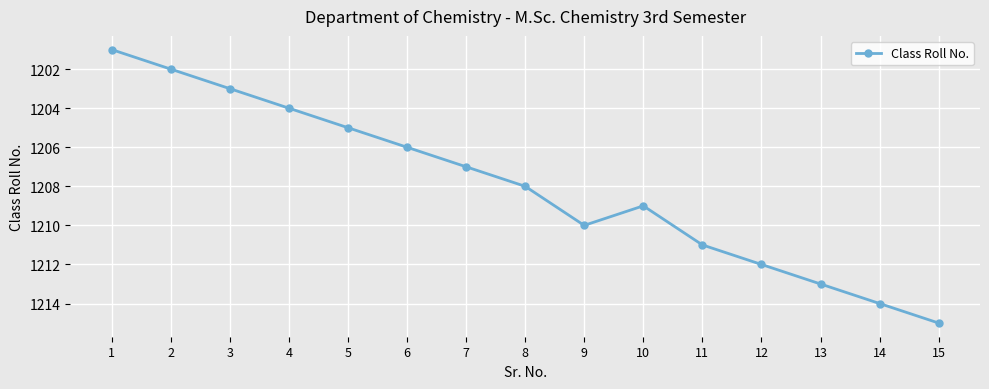

How many distinct data groups are displayed?

1